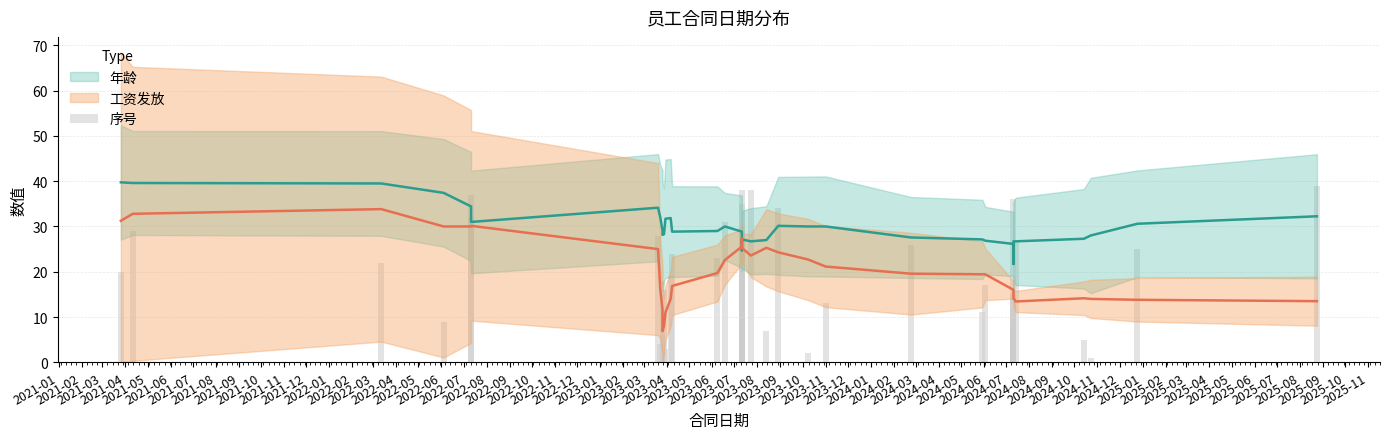

How many bars are there in total?

39